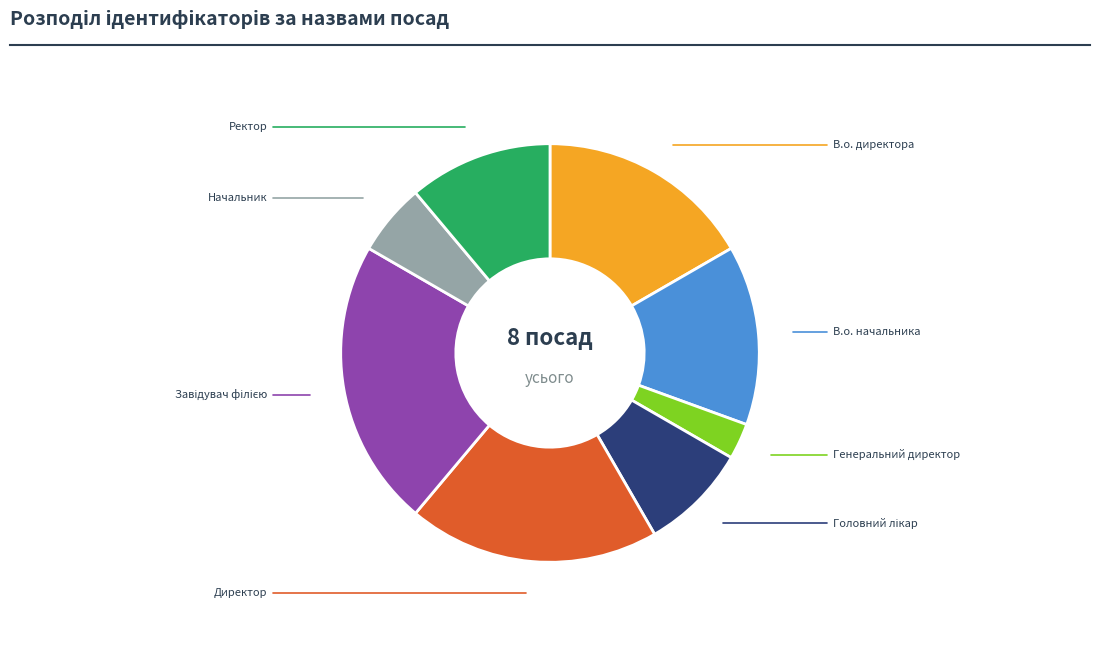

True or false: Директор accounts for 19% of the total.

True